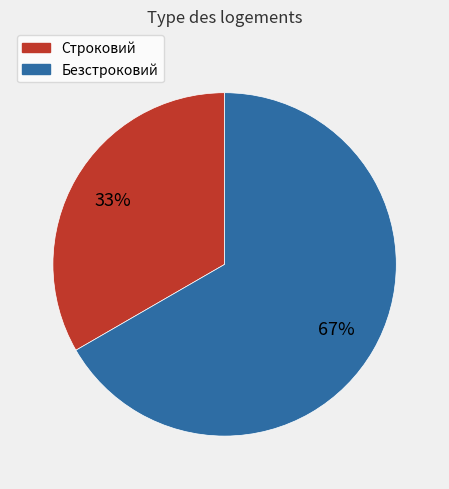

To the nearest percent, what portion does Безстроковий represent?

67%